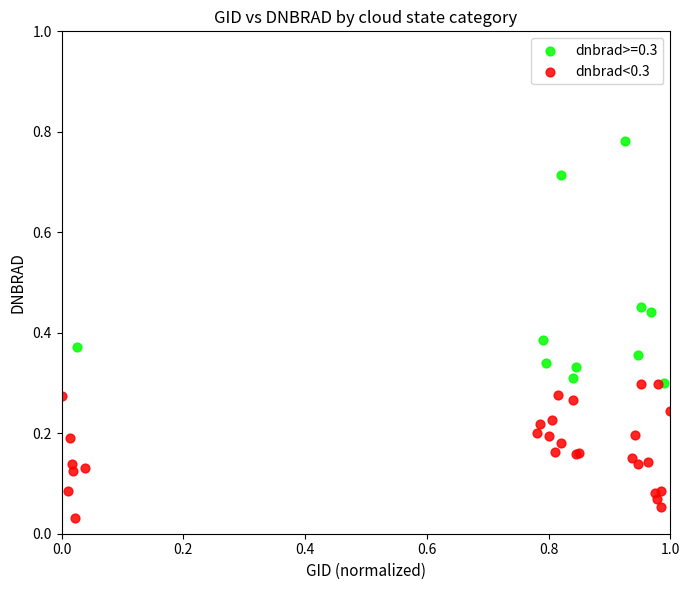

Which series contains the lowest Y value?

dnbrad<0.3